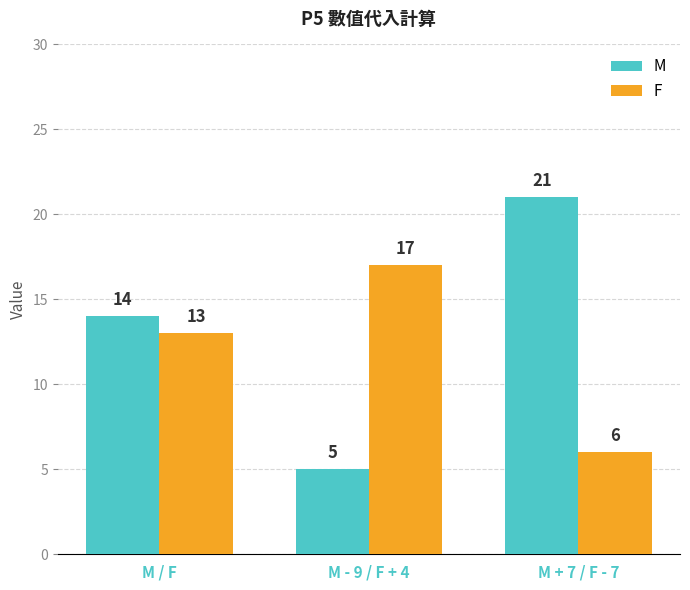

What is the label of the 2nd bar from the right?

M - 9 / F + 4